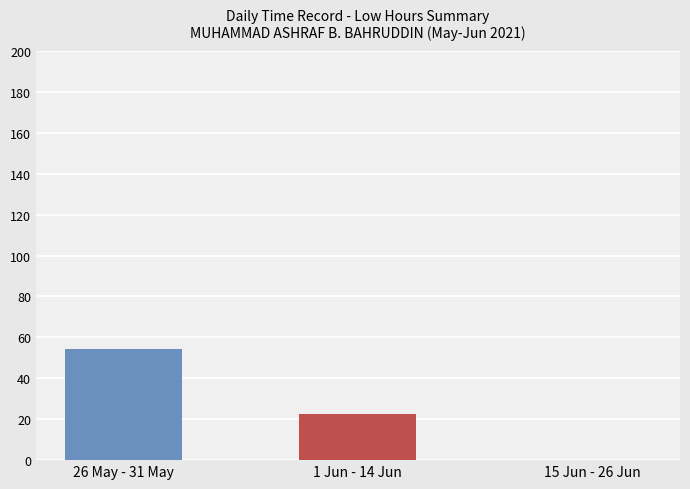

Are the bars grouped side by side (vs. stacked)?

No